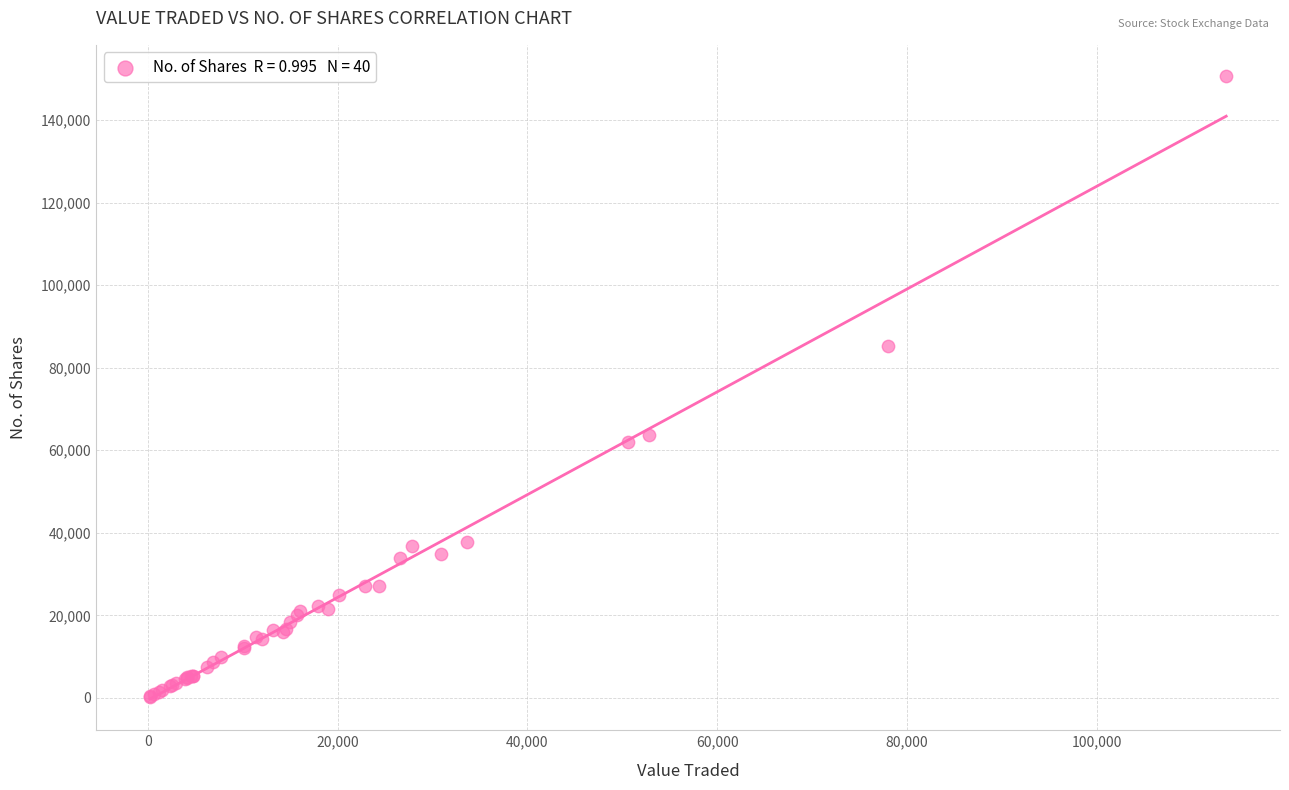

What Y value in the scatter plot is closest to 75471?

85272